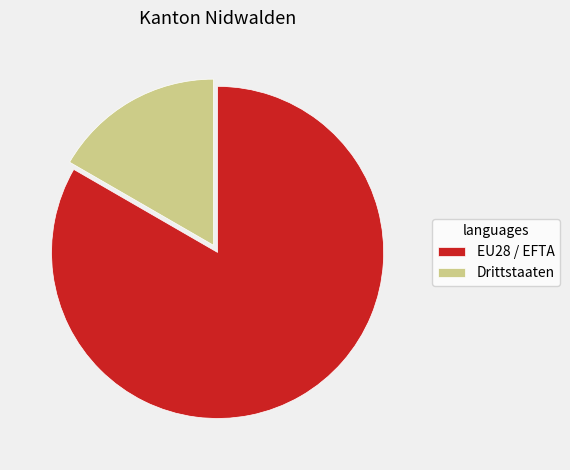

Does Drittstaaten represent more than half of the total?

No